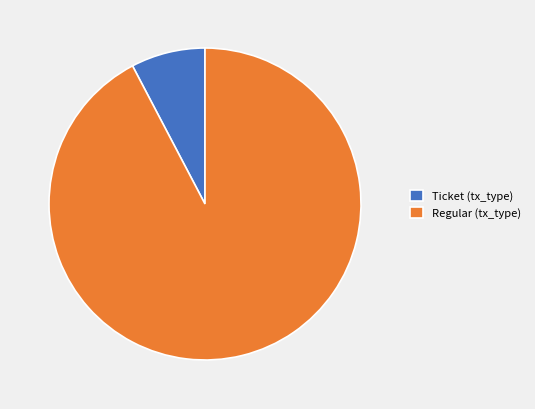

Which category has the biggest portion of the pie?

Regular (tx_type)